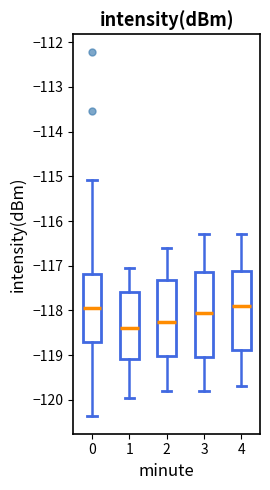

Comparing the boxes themselves (not the whiskers), which one is the tallest?

3